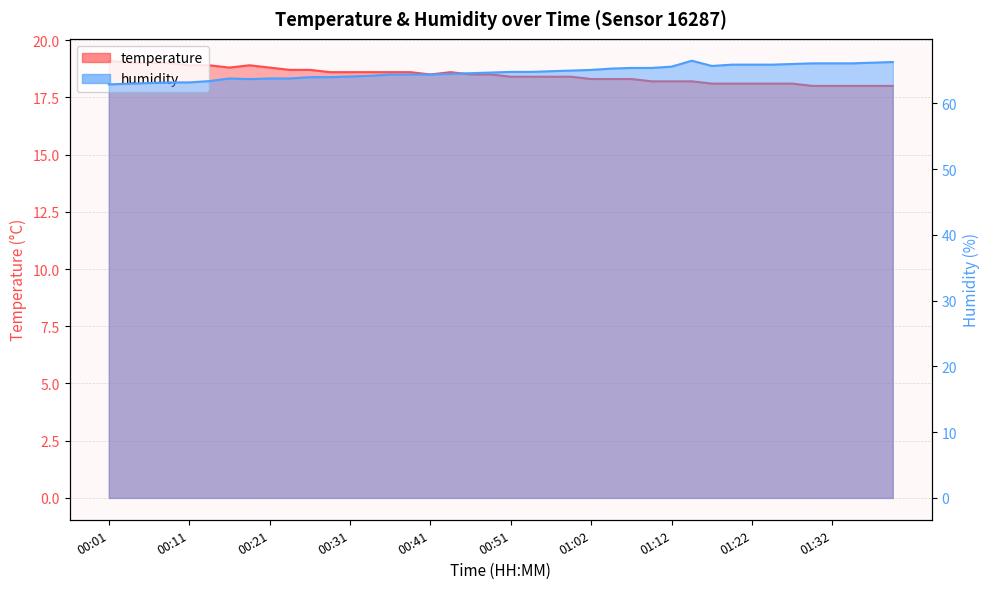

What is the spread (max minus min) of values at 00:44?

45.9